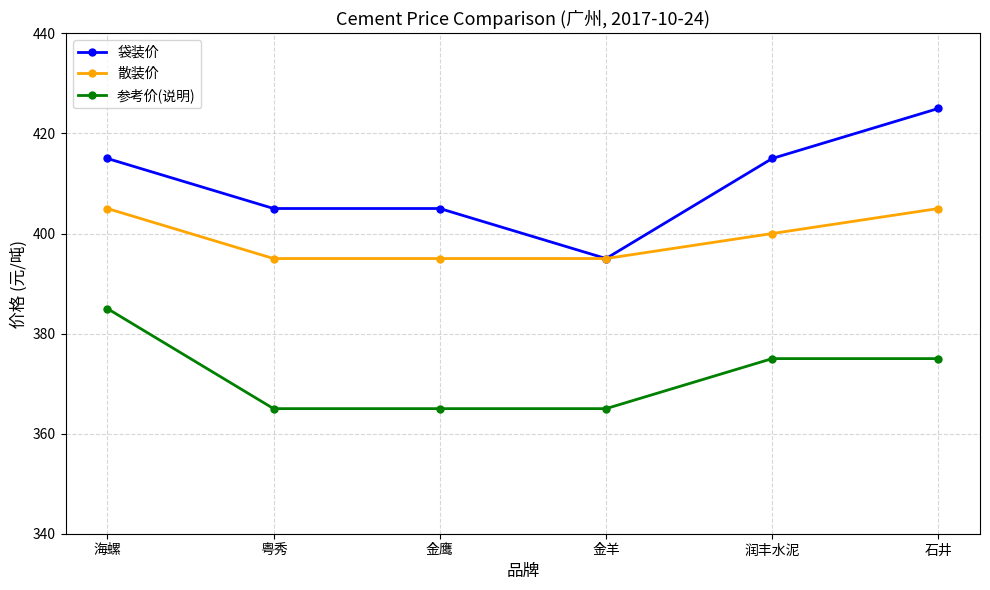

Reading right to left, extract all data points from this chart.

袋装价: 石井=425	润丰水泥=415	金羊=395	金鹰=405	粤秀=405	海螺=415
散装价: 石井=405	润丰水泥=400	金羊=395	金鹰=395	粤秀=395	海螺=405
参考价(说明): 石井=375	润丰水泥=375	金羊=365	金鹰=365	粤秀=365	海螺=385